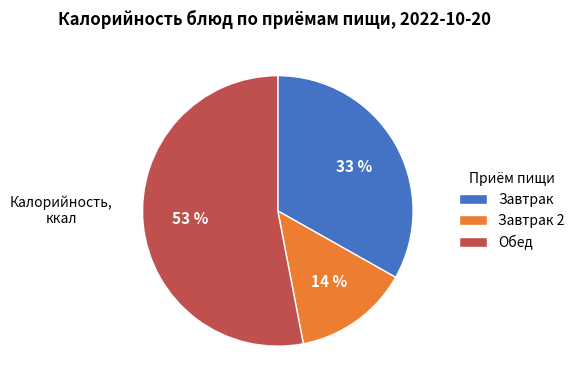

How many slices are in this pie chart?

3